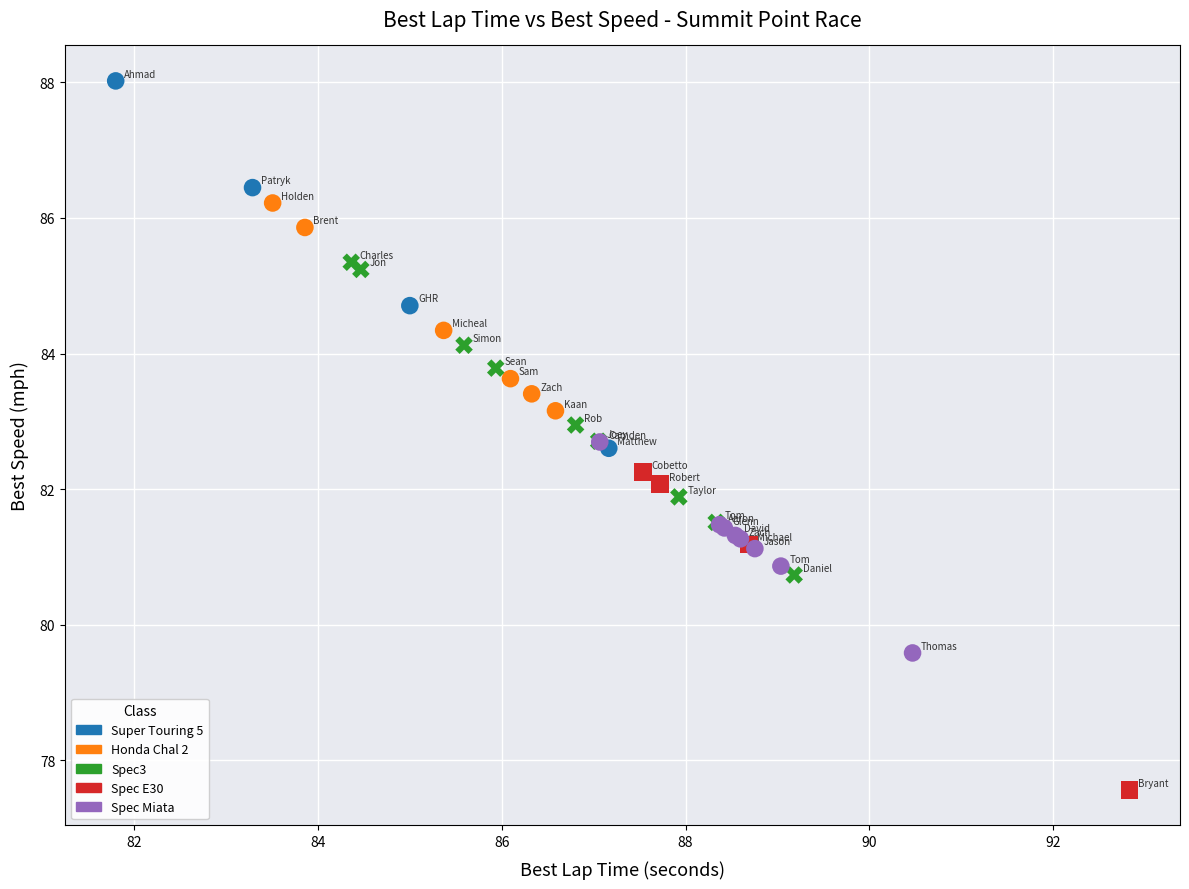

Which series contains the highest Y value?

Super Touring 5